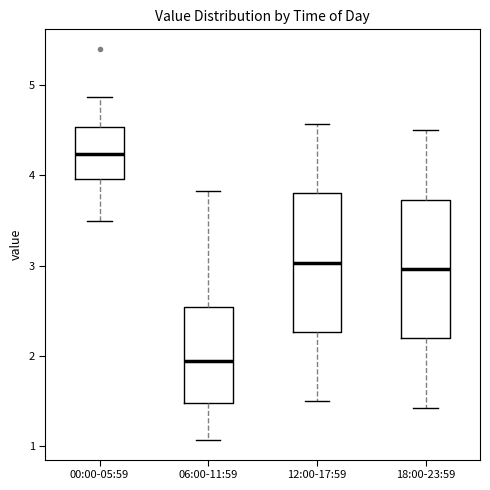

Which box's median line is the lowest?

06:00-11:59